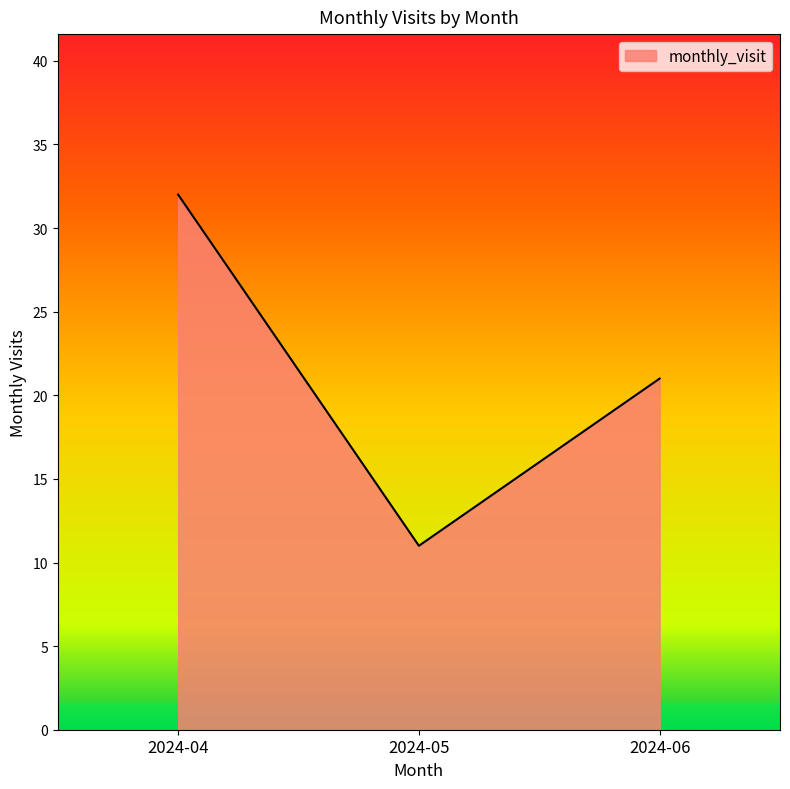

What is the sum of the values at 2024-04 and 2024-06?

53